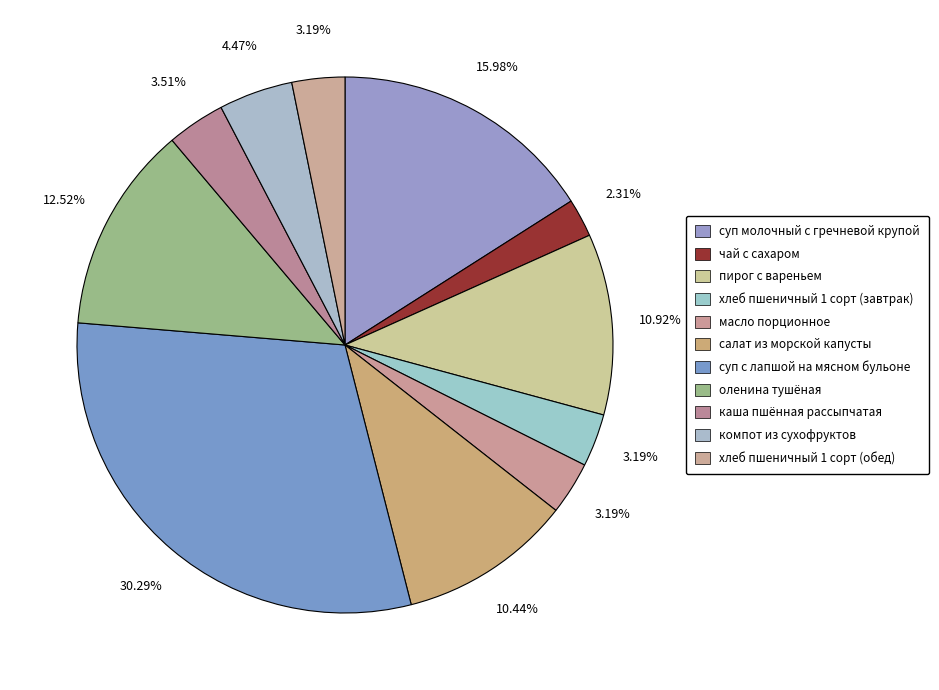

Does хлеб пшеничный 1 сорт (обед) represent more than half of the total?

No